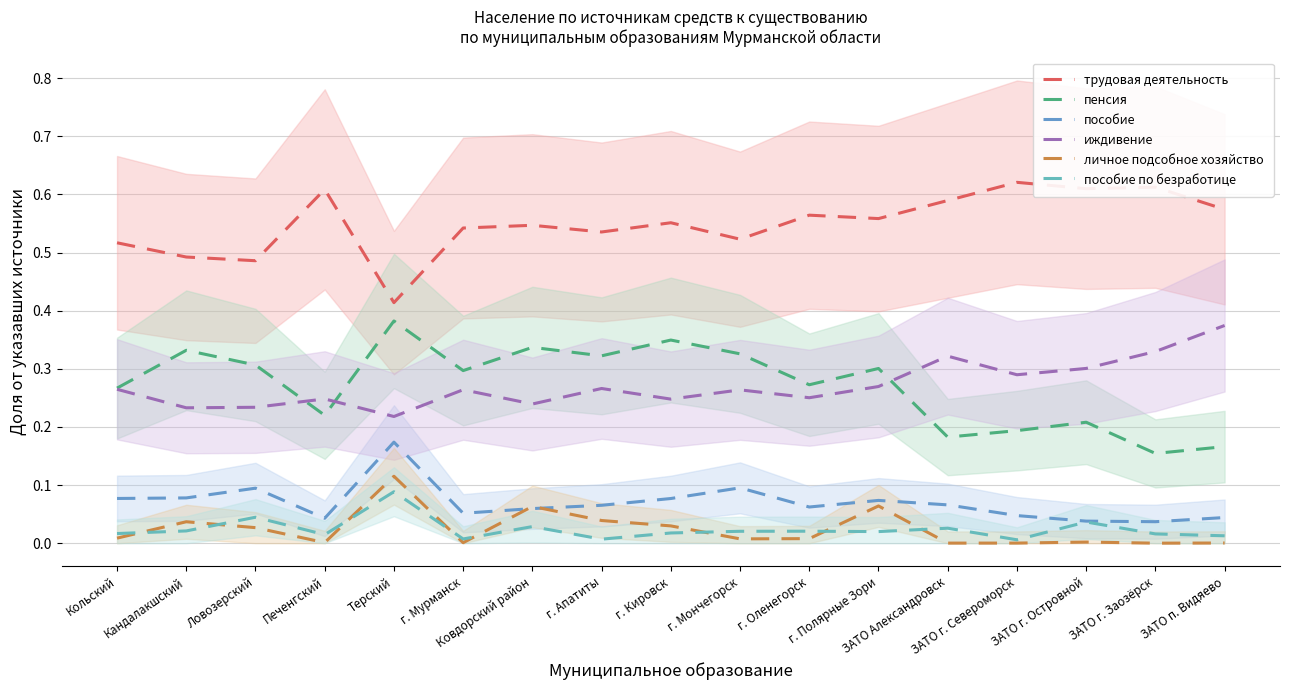

How many lines are shown in the chart?

6